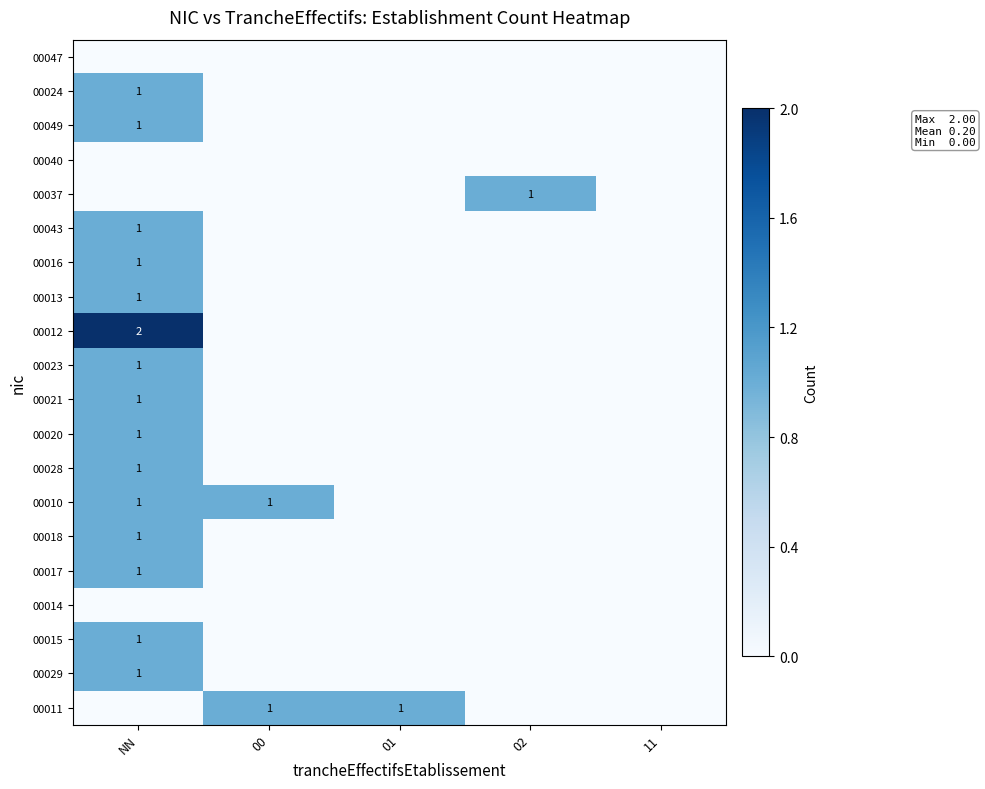

Is it true that 00011 equals 1 at 00?

True